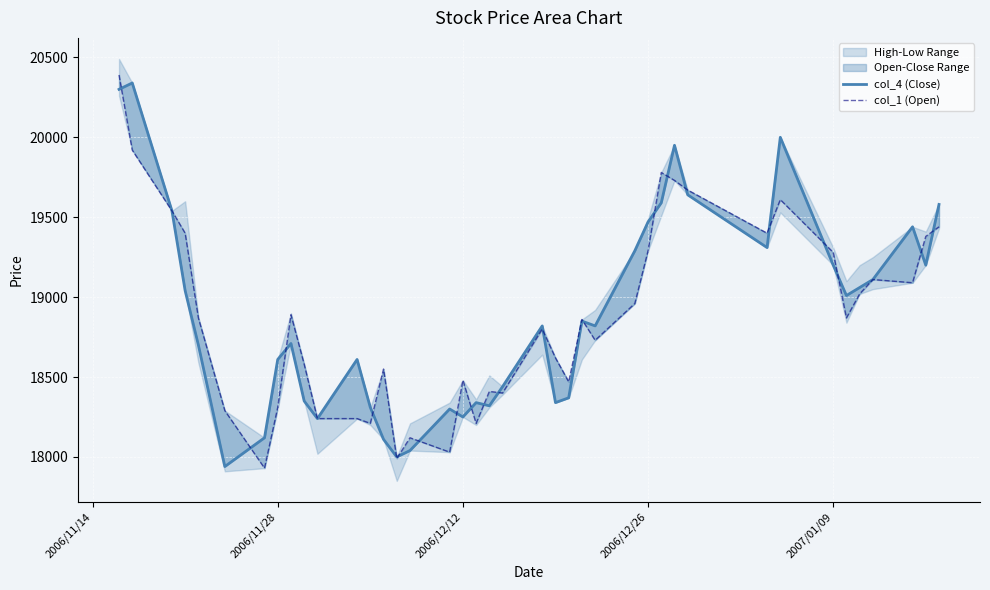

What is the spread (max minus min) of values at 2006/12/26?

180